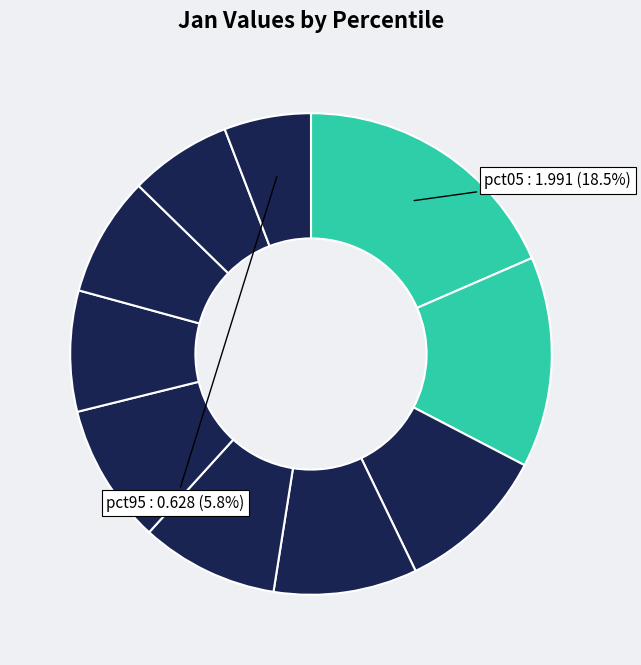

Count the number of slices in the pie.

10